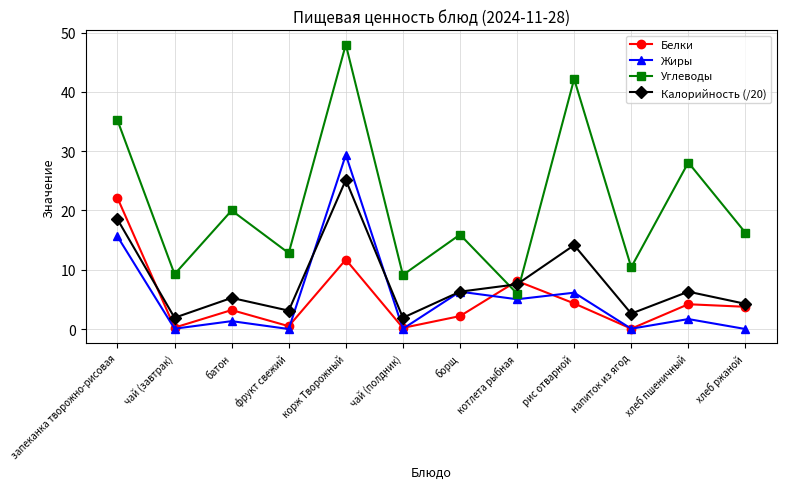

How many values in the Калорийность (/20) series are below 6?

6